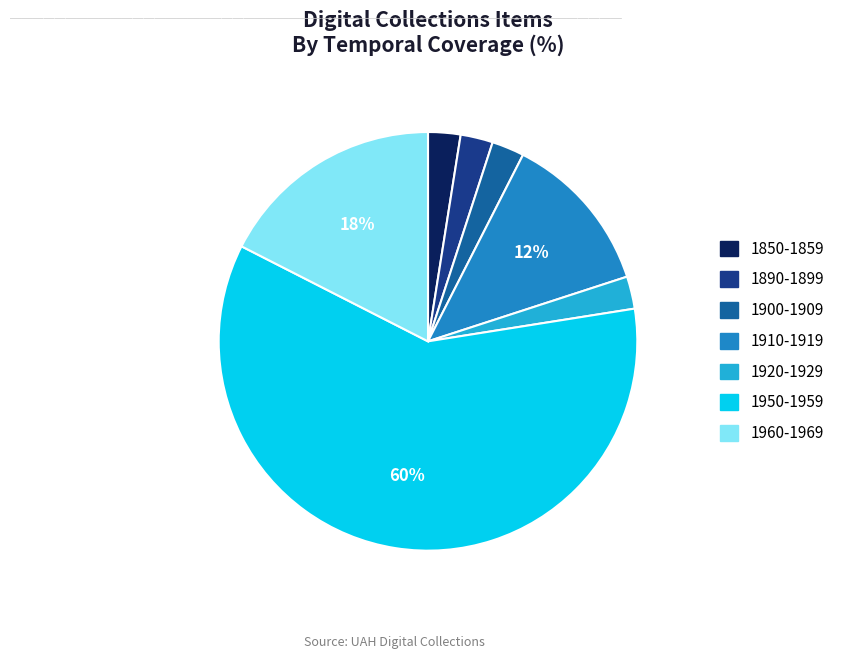

Approximately how many times larger is the value at 1890-1899 compared to 1850-1859?

1.0